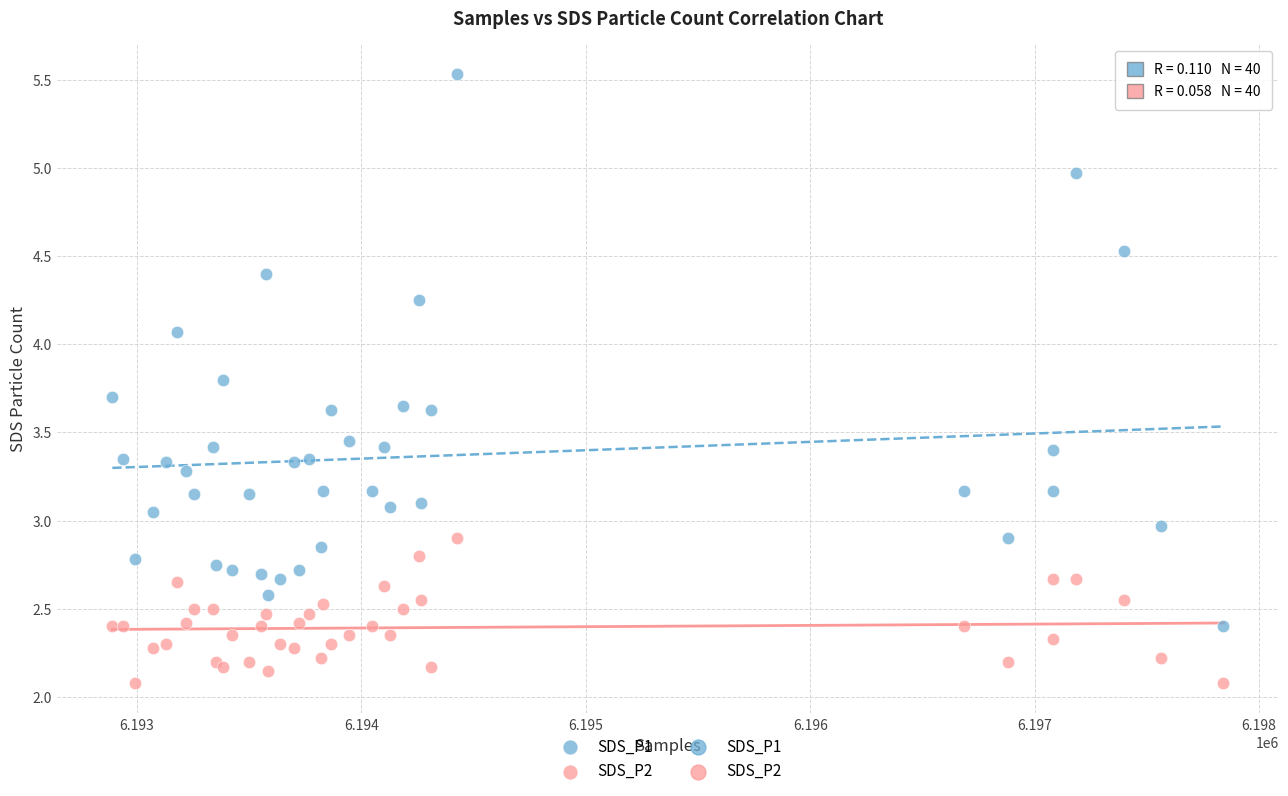

Which series has the widest spread of Y values?

SDS_P1